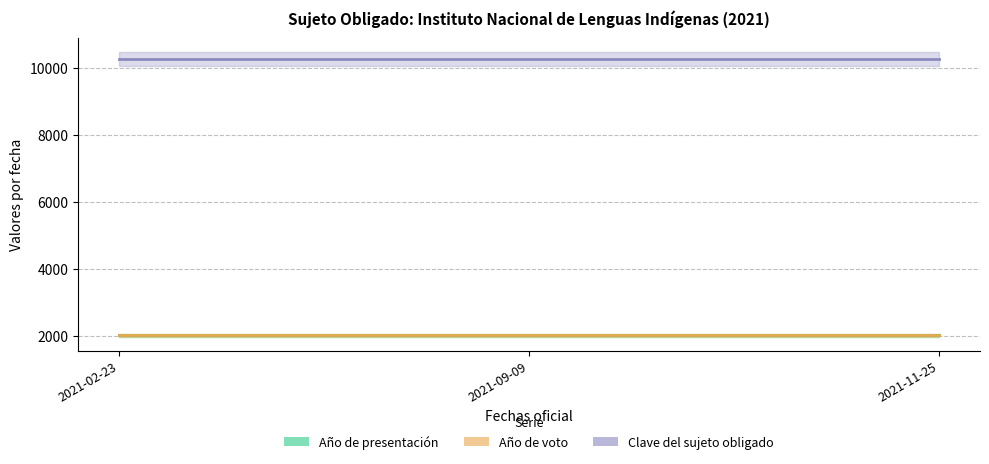

What position from the left is 2021-11-25?

3